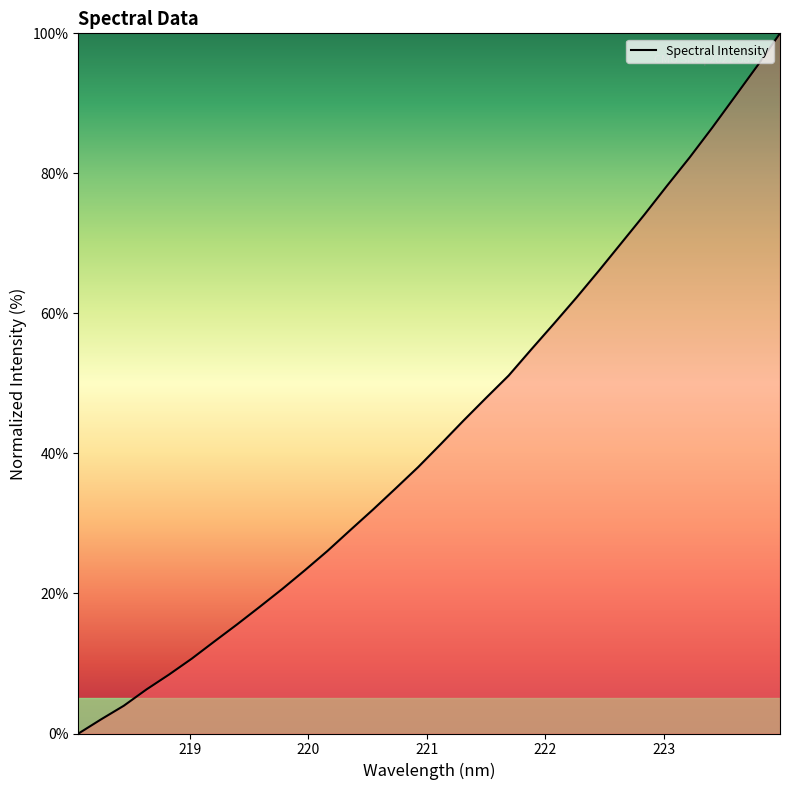

Is this an area chart (filled region under the line)?

No